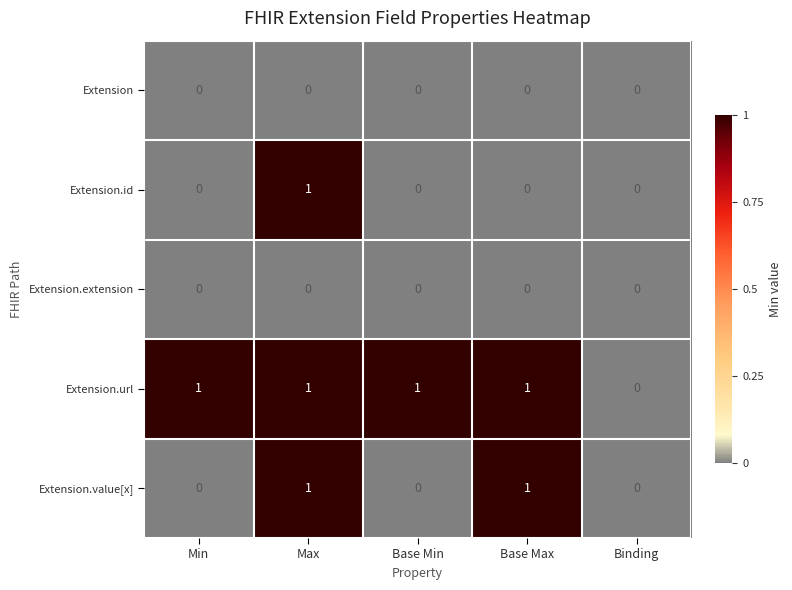

Is the value of Extension.id at Min greater than the value of Extension.url at Max?

No